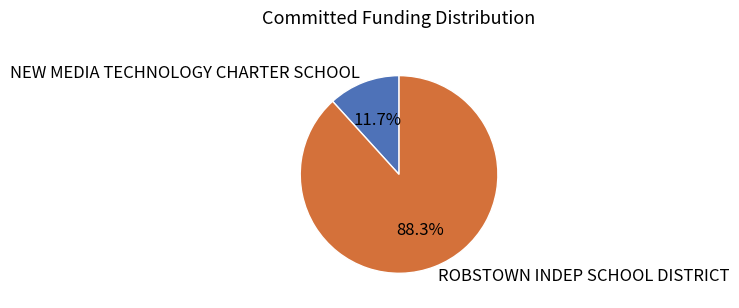

Between ROBSTOWN INDEP SCHOOL DISTRICT and NEW MEDIA TECHNOLOGY CHARTER SCHOOL, which is larger?

ROBSTOWN INDEP SCHOOL DISTRICT